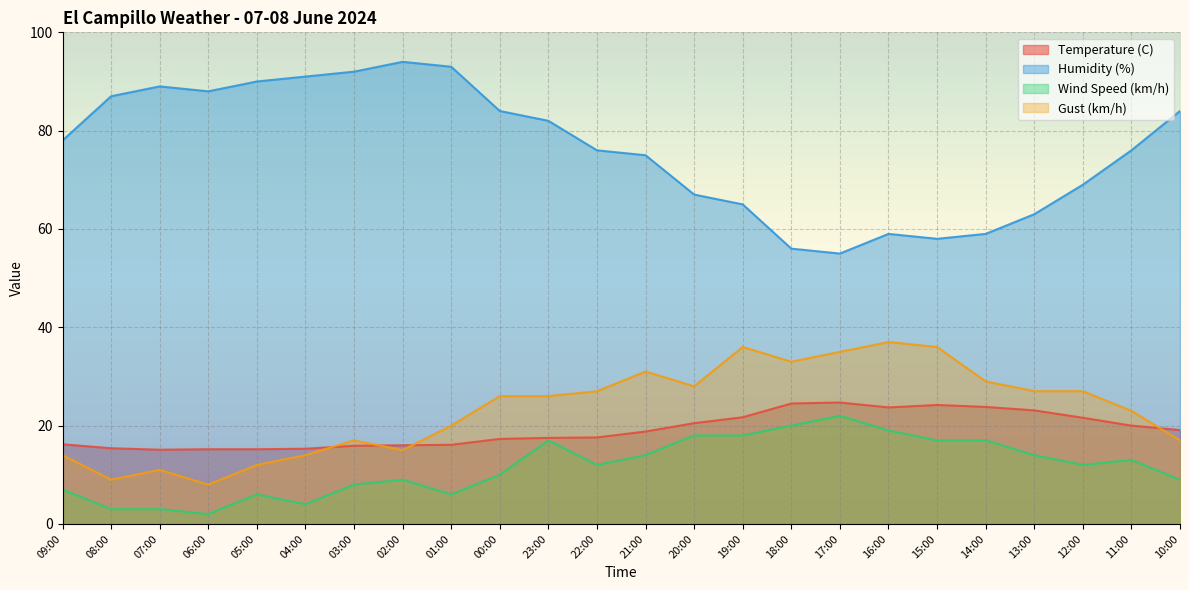

Rank the series by their maximum value, from highest to lowest.

Humidity (%), Gust (km/h), Temperature (C), Wind Speed (km/h)